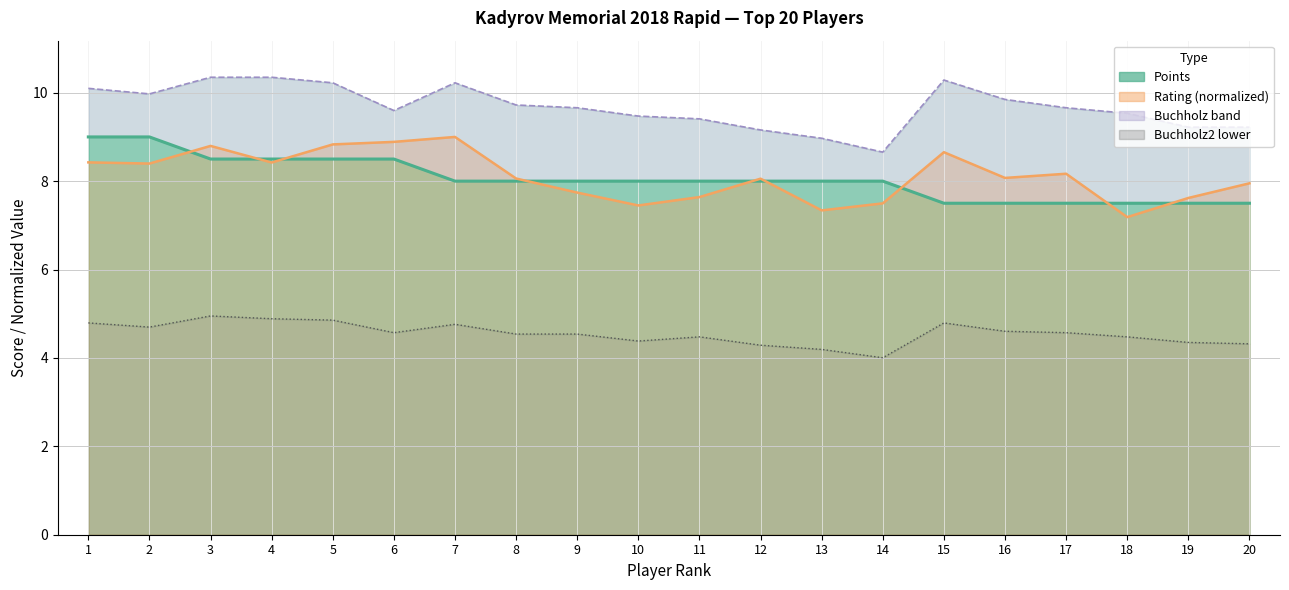

True or false: Rating and Buchholz2 cross at least once.

False